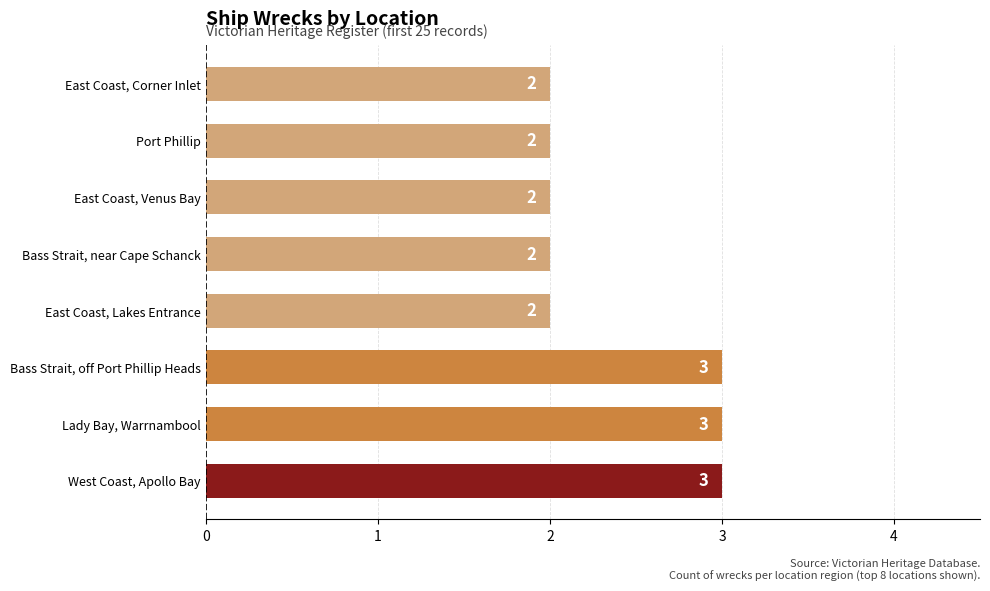

How many distinct data groups are displayed?

1